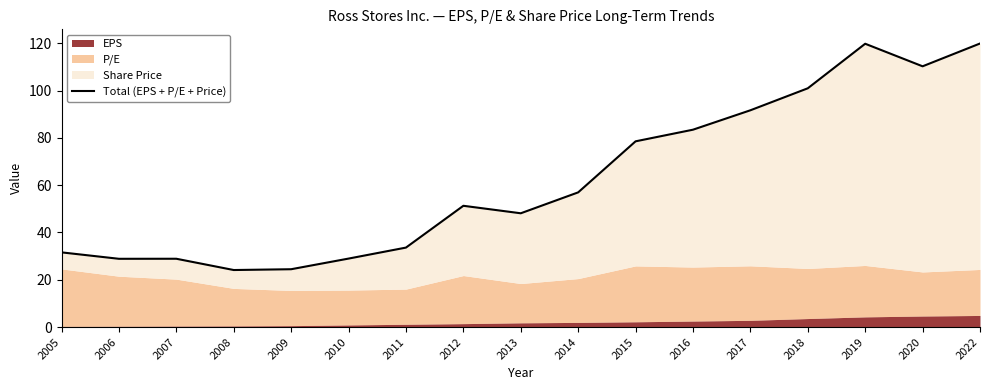

True or false: the data shows 29.0 at 2010.

True